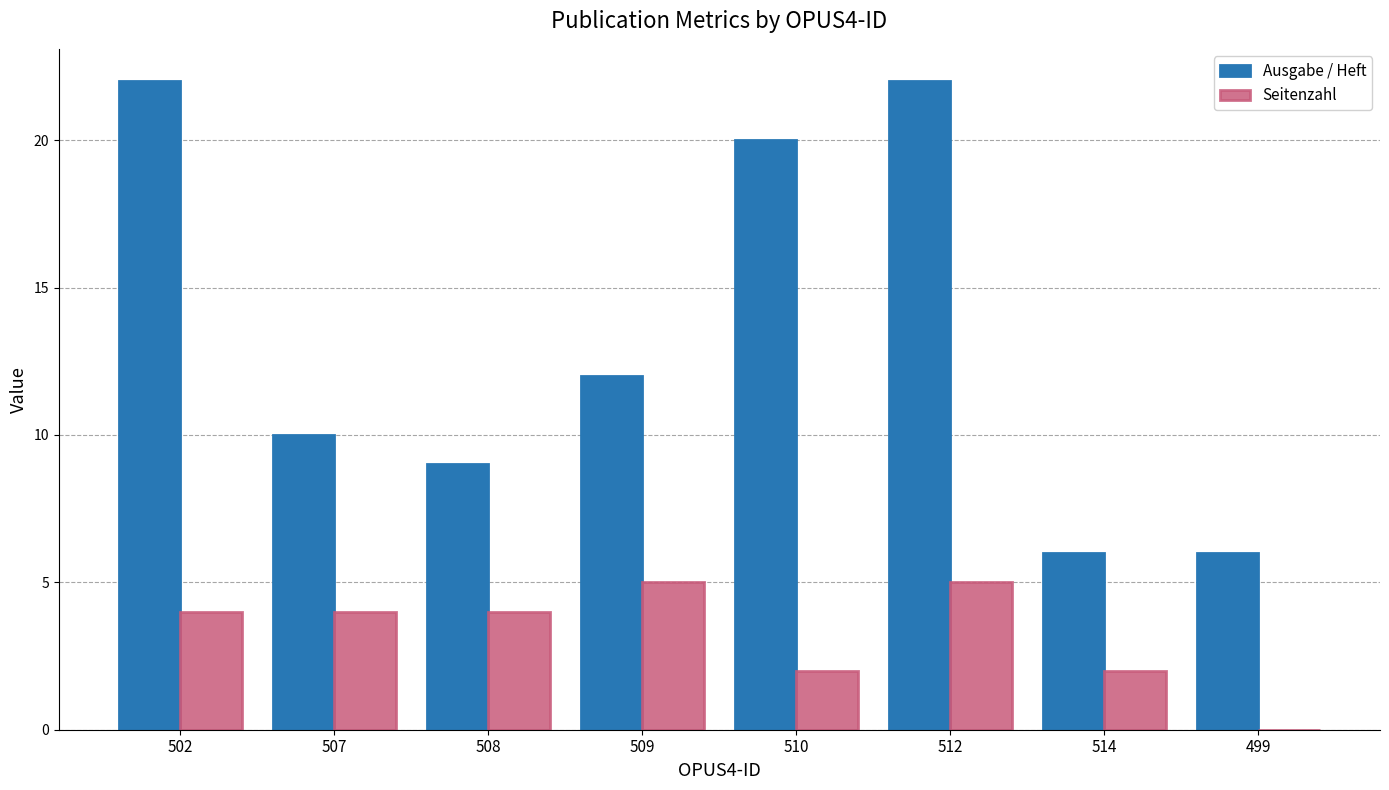

What is the sum of the Seitenzahl values at 507 and 508?

8